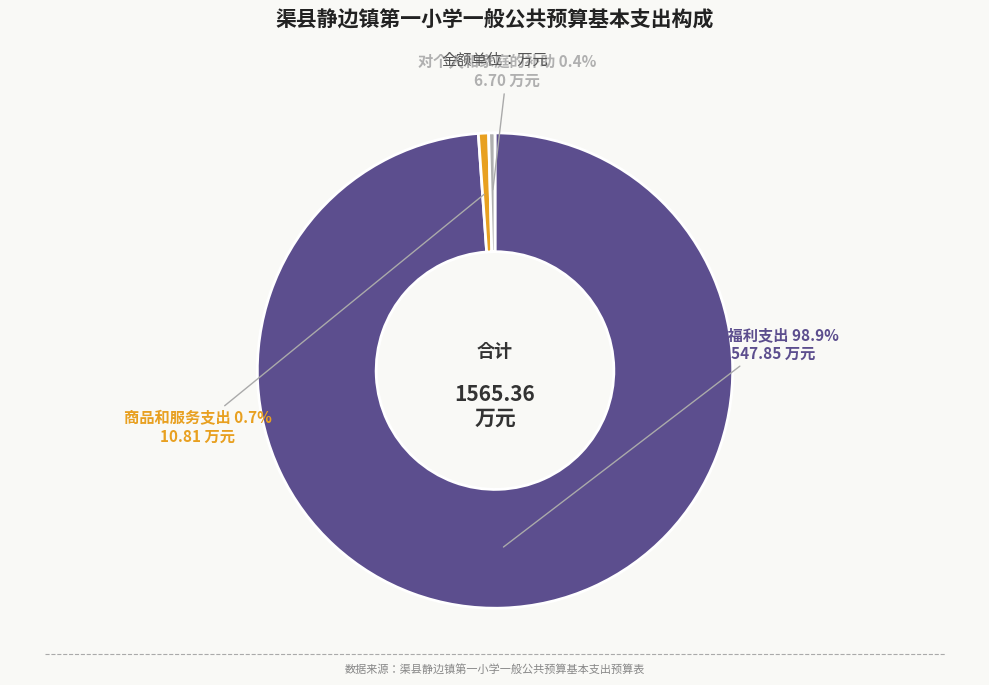

How many slices are in this pie chart?

3